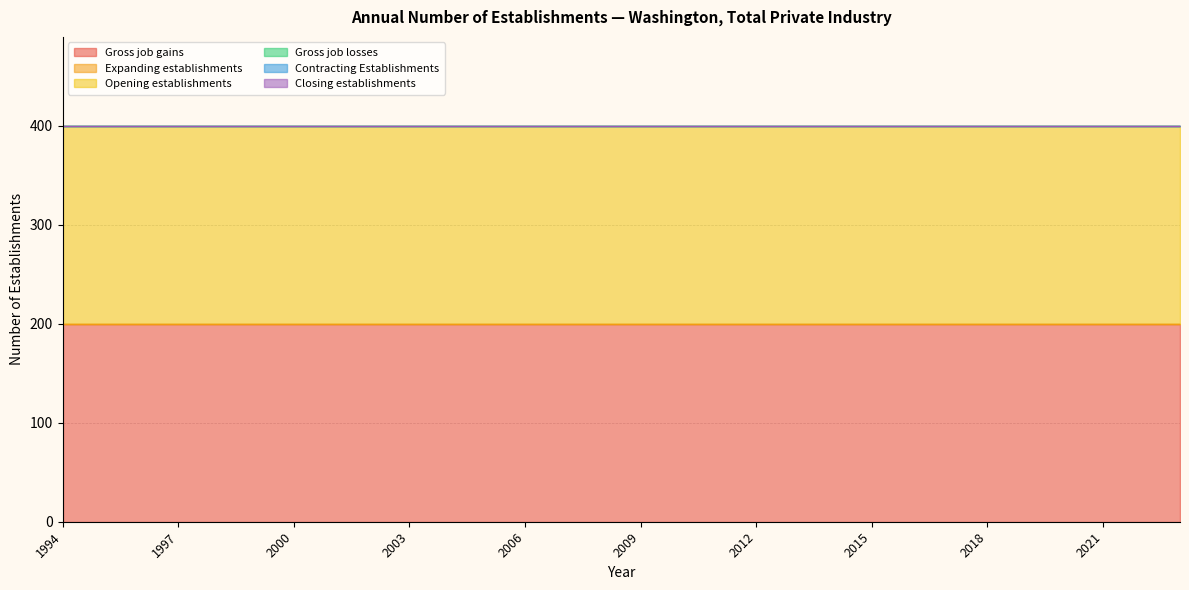

True or false: Gross job gains has a value of 200 at 2021.

True